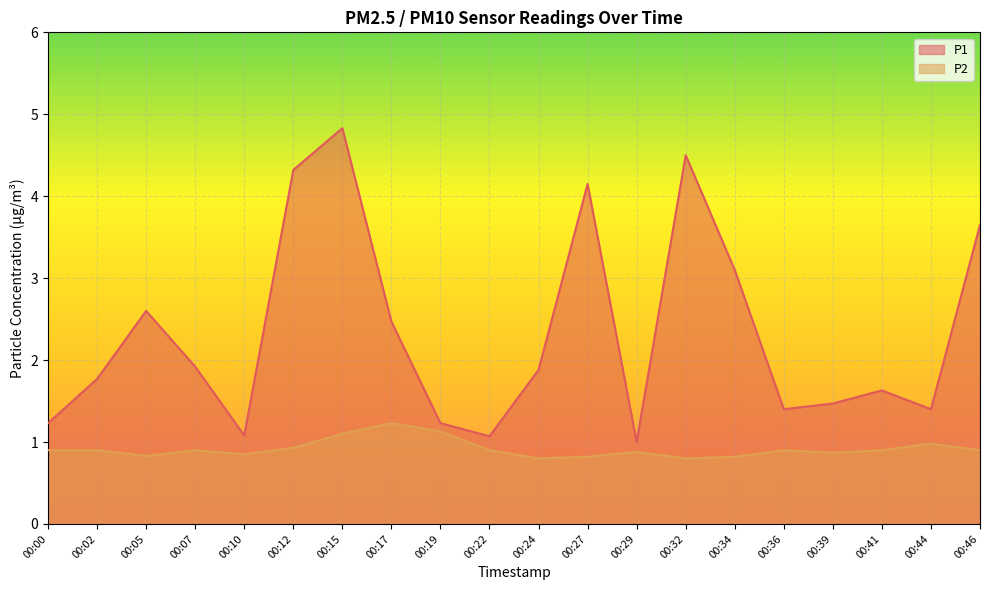

What is the highest value of the P2 series?

1.2